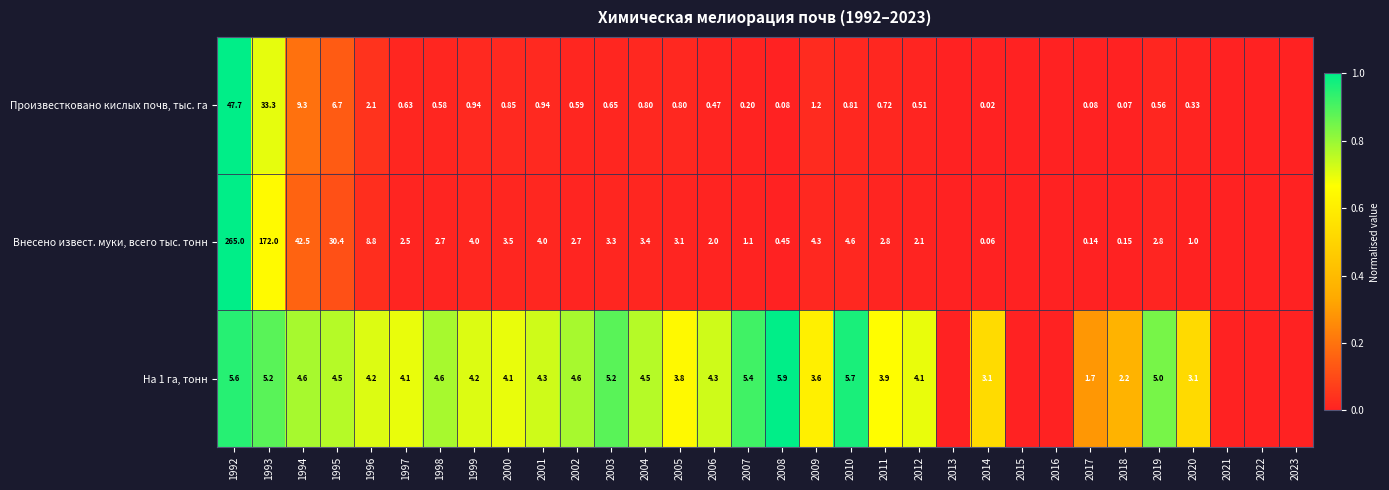

Is the value of Внесено извест. муки, всего тыс. тонн at 2010 greater than the value of На 1 га, тонн at 2000?

Yes